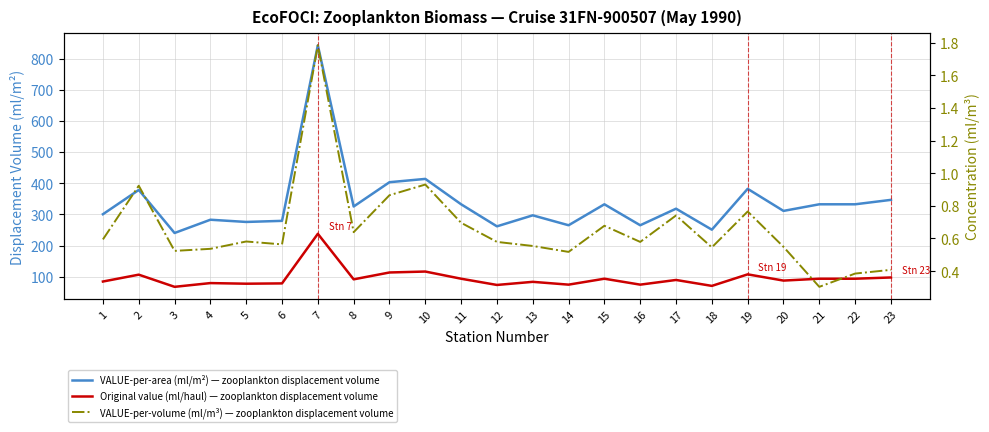

Read the Original value (ml/haul) — zooplankton displacement volume value at 10.

117.0